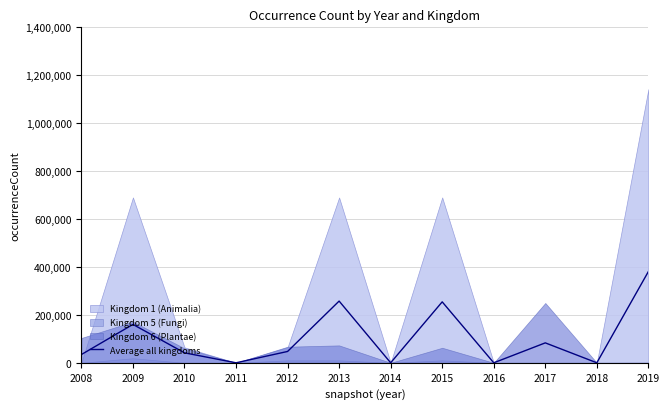

The value at 2008 is 34528. True or false?

True